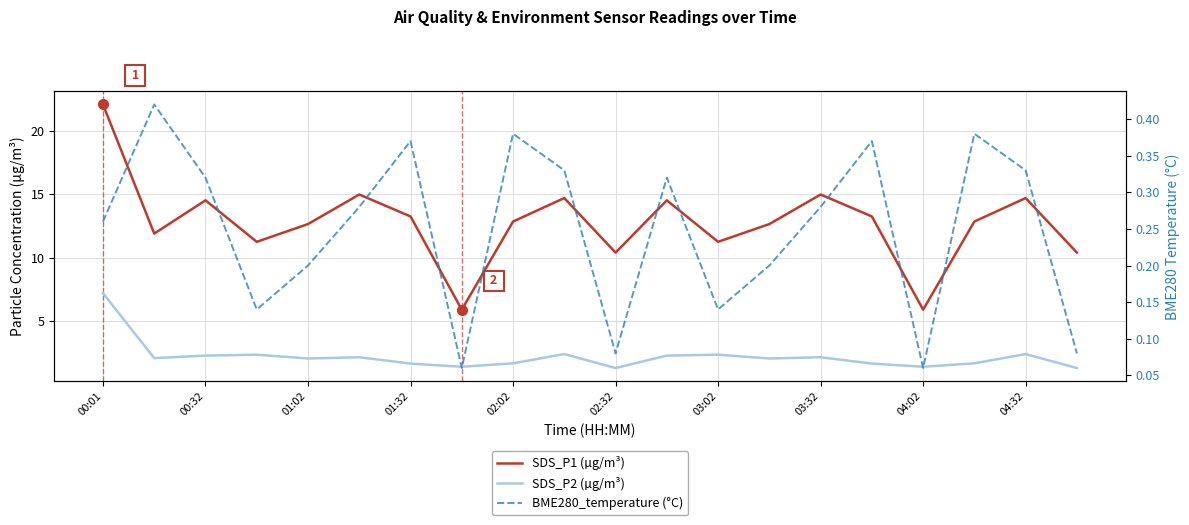

How many distinct data groups are displayed?

3